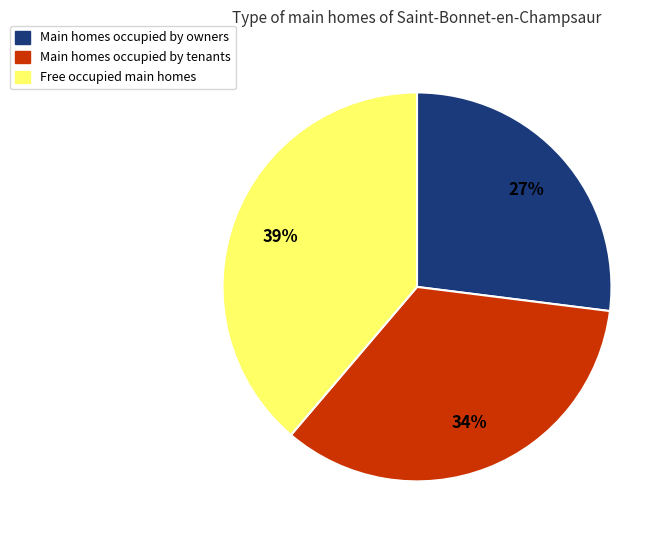

To the nearest percent, what is the difference between the largest and smallest slice percentages?

12%